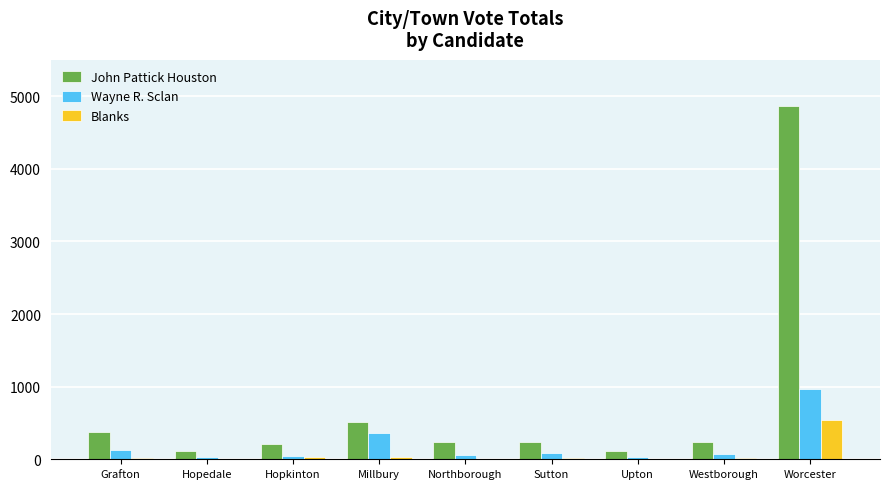

Is it true that John Pattick Houston equals 240 at Westborough?

True